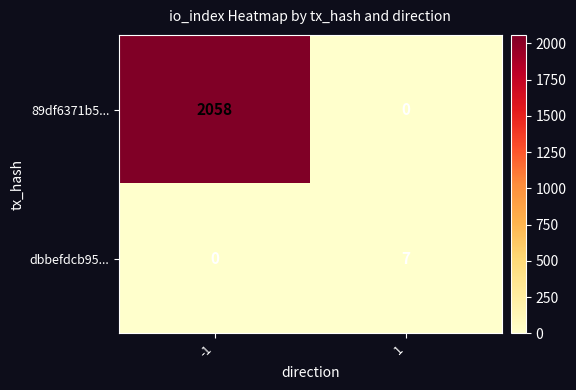

Reading left to right, transcribe all the data shown in this chart.

89df6371b5...: 2058	0
dbbefdcb95...: 0	7